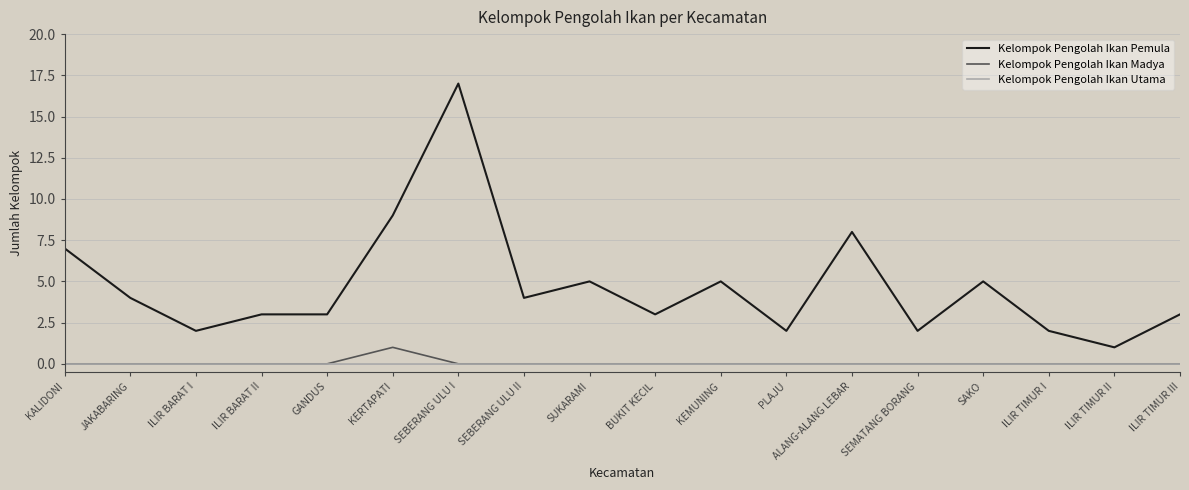

How many values in the Kelompok Pengolah Ikan Pemula series are below 4?

9